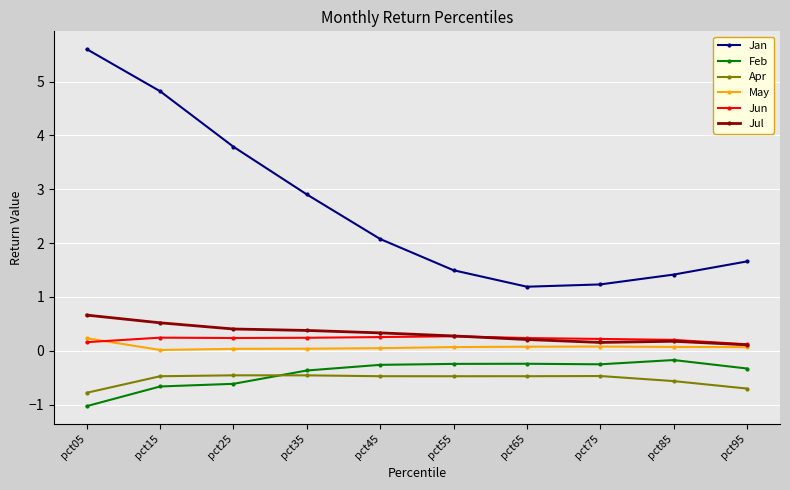

True or false: Jan and May intersect in this chart.

False